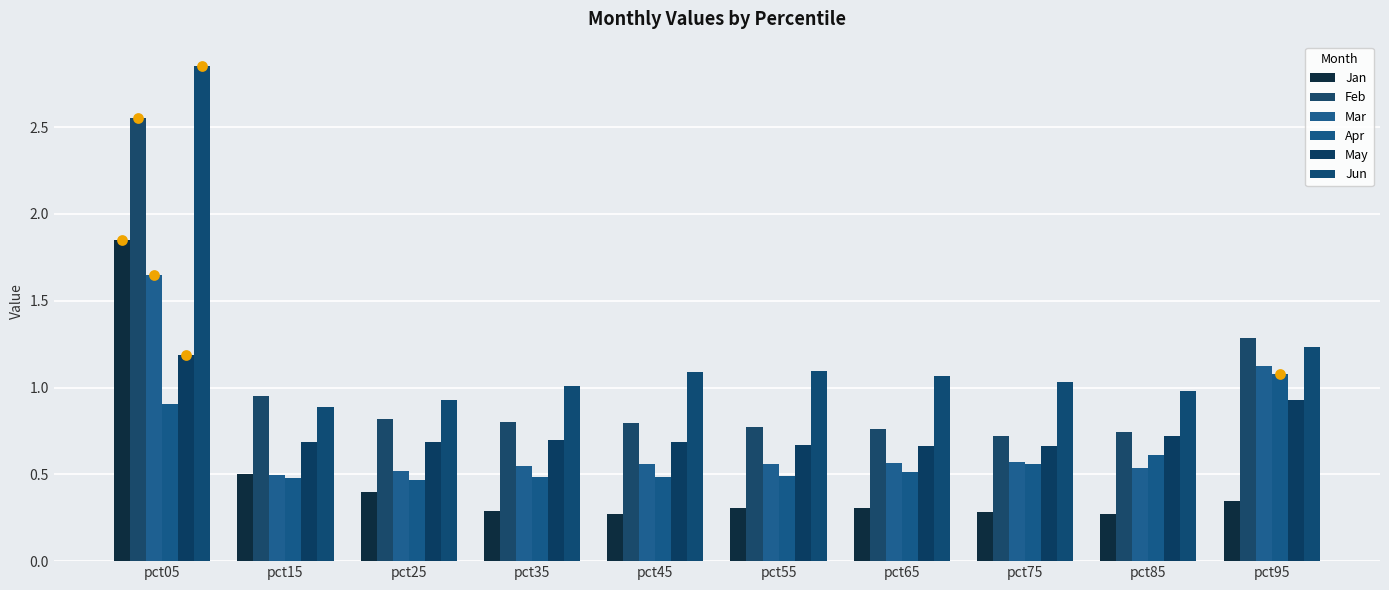

What are all the series names shown in the legend?

Jan, Feb, Mar, Apr, May, Jun